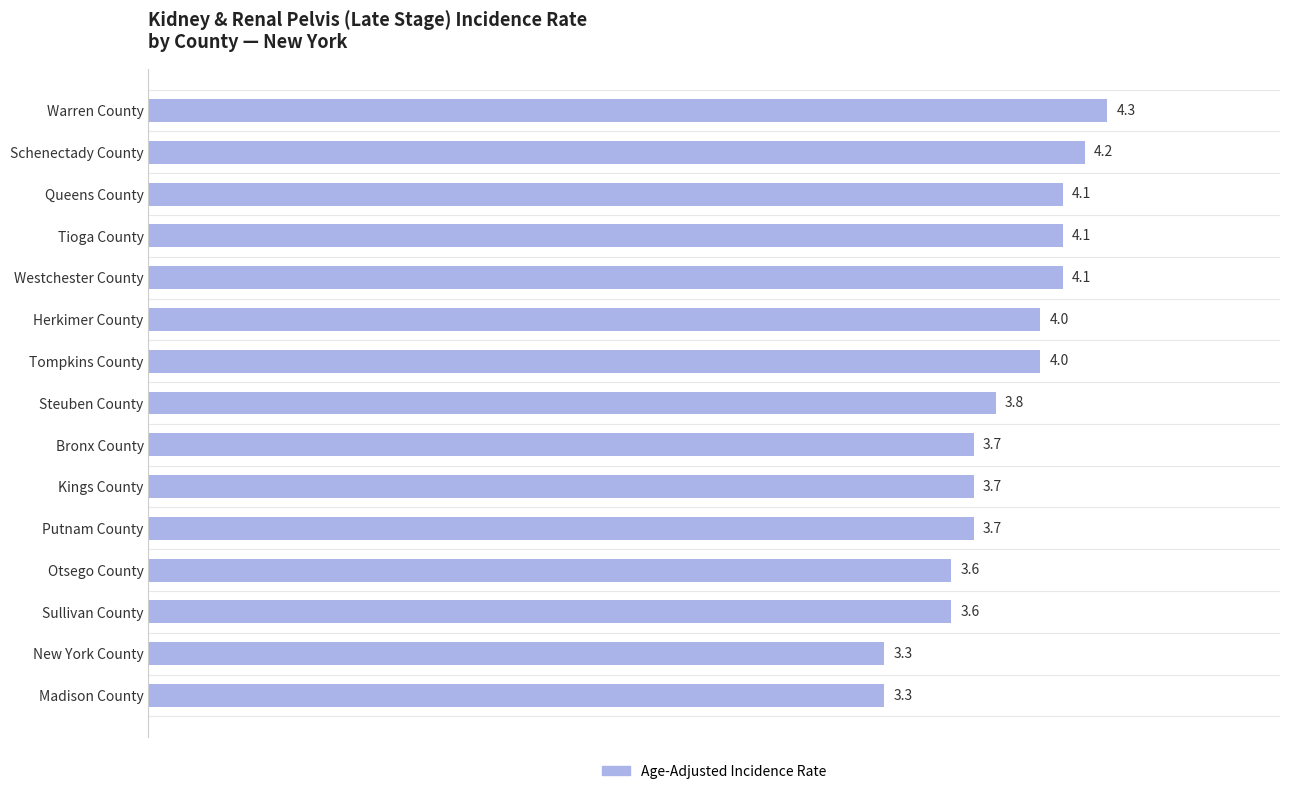

Between Tompkins County and Tioga County, which is larger?

Tioga County